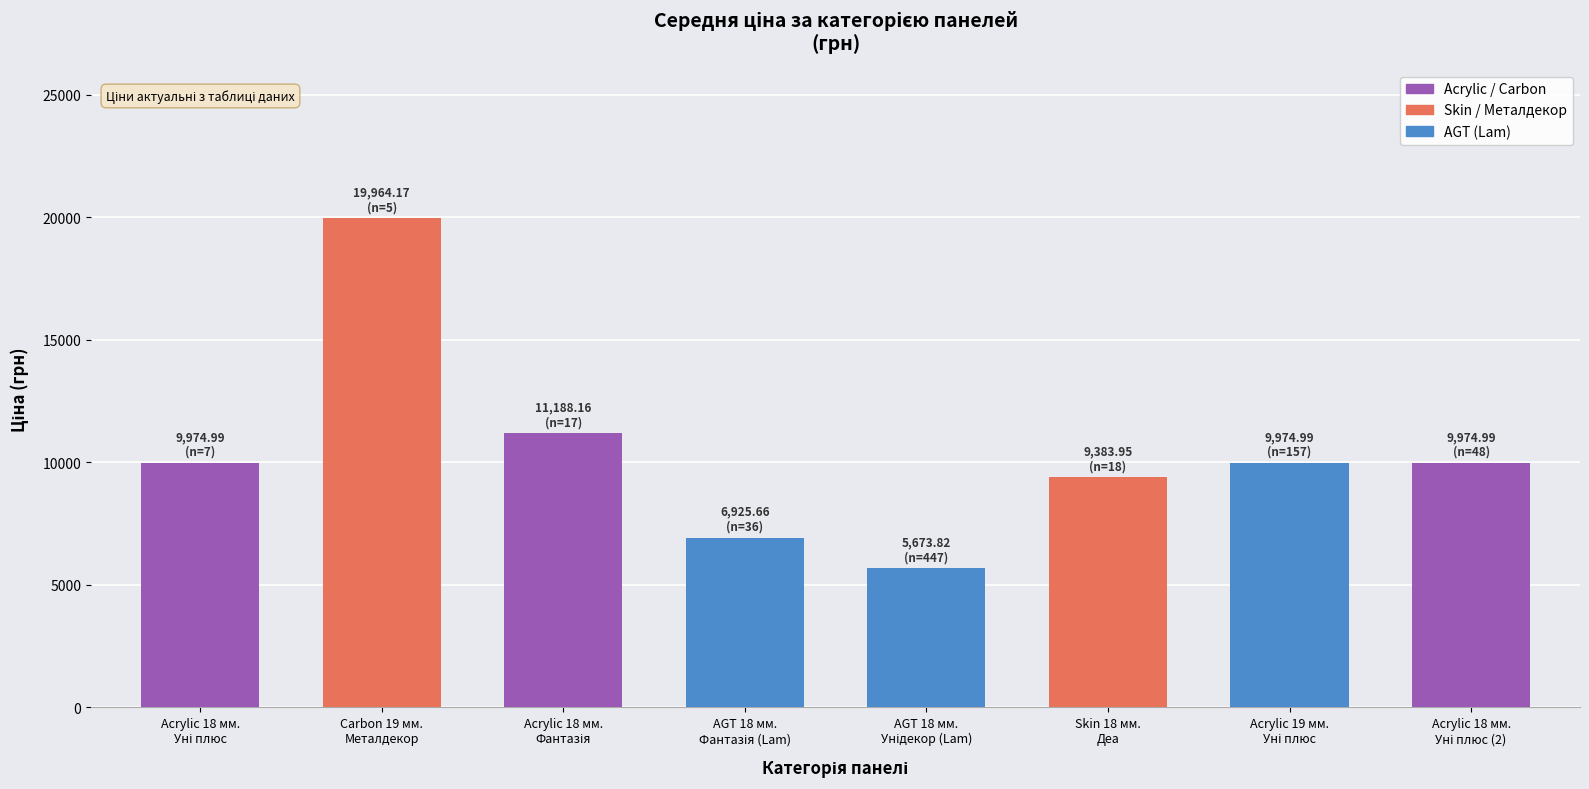

What is the difference between the second highest and second lowest values?

4262.5